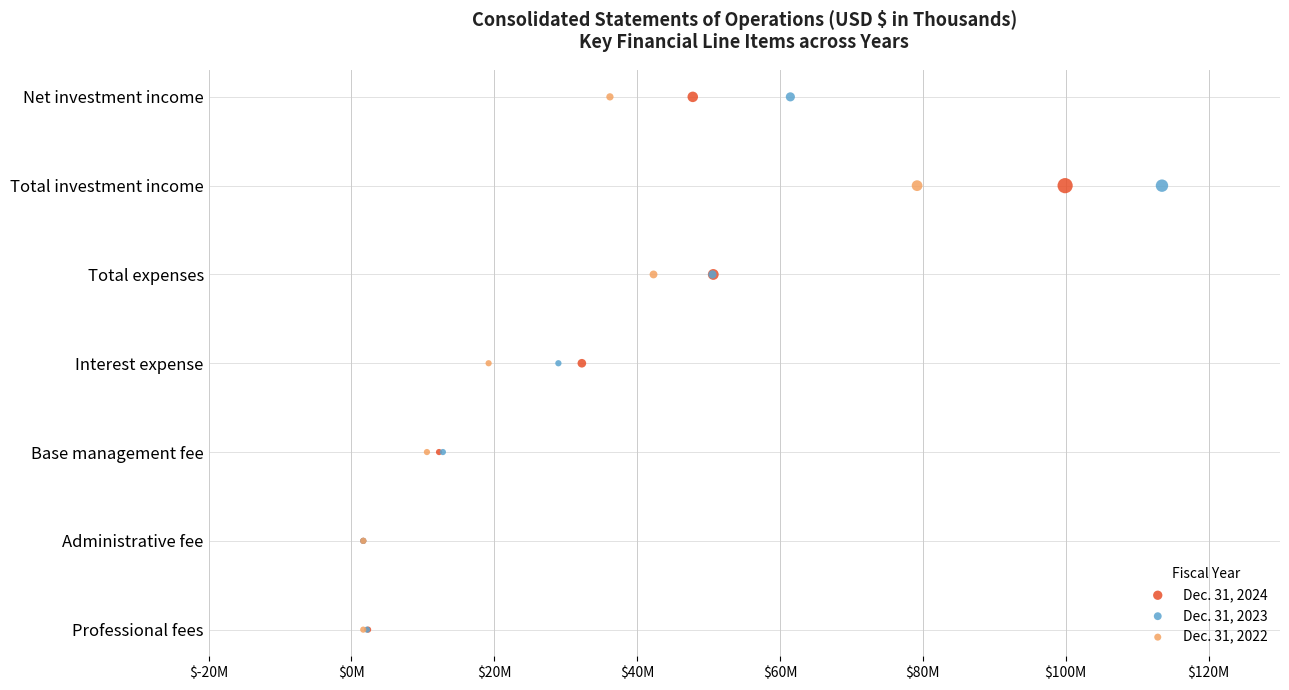

What are all the series names shown in the legend?

Dec. 31, 2024, Dec. 31, 2023, Dec. 31, 2022